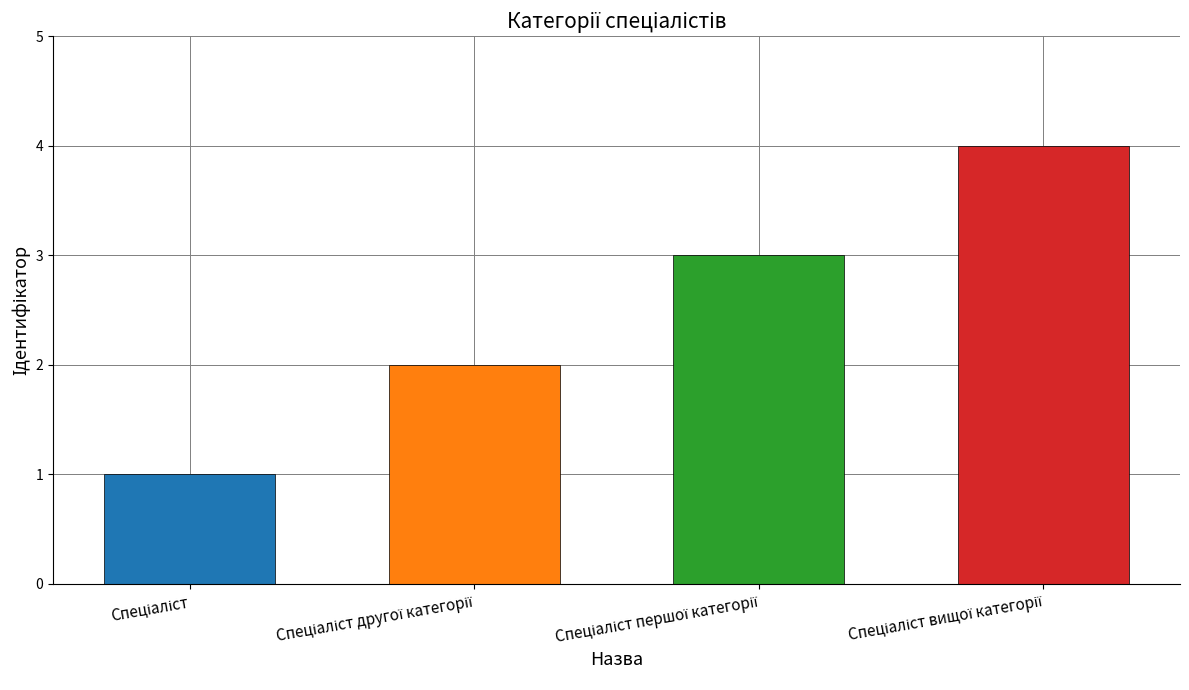

At which category does the chart reach its minimum across all series?

Спеціаліст